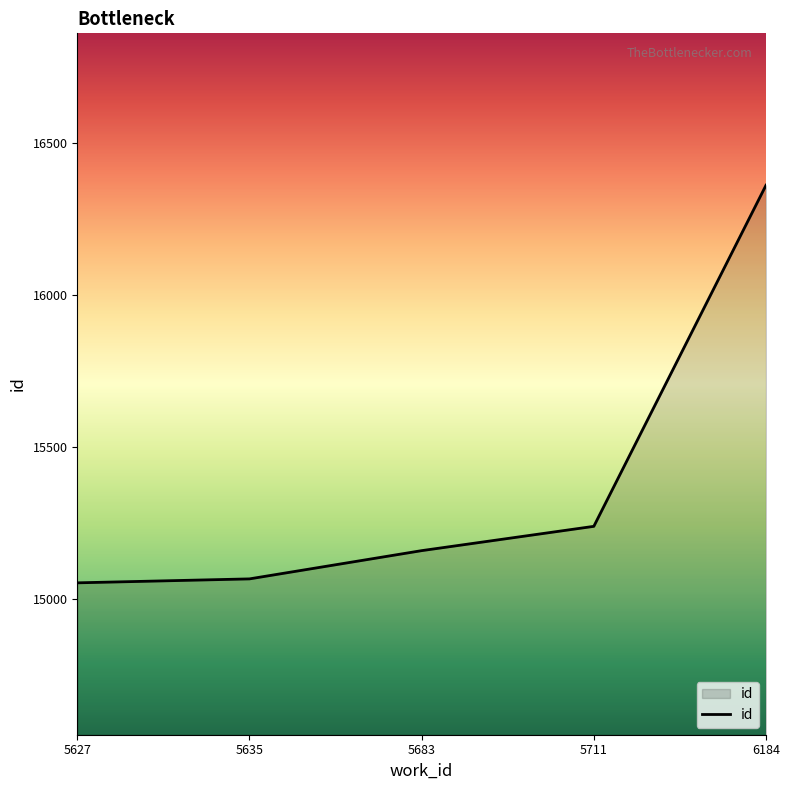

Reading left to right, transcribe all the data shown in this chart.

5627=15053	5635=15066	5683=15159	5711=15239	6184=16362